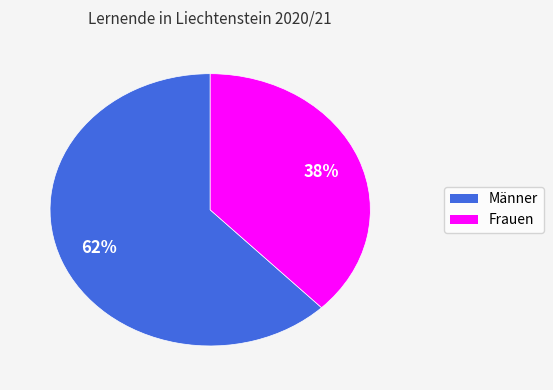

How many segments does this pie chart have?

2